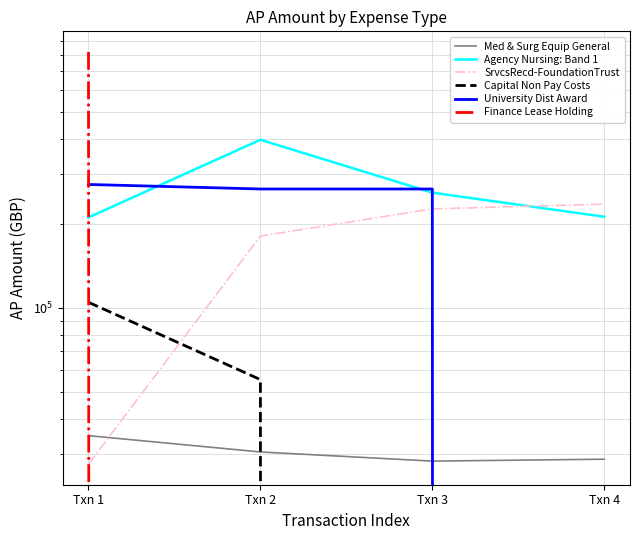

At which label does Finance Lease Holding reach its minimum?

Txn 2